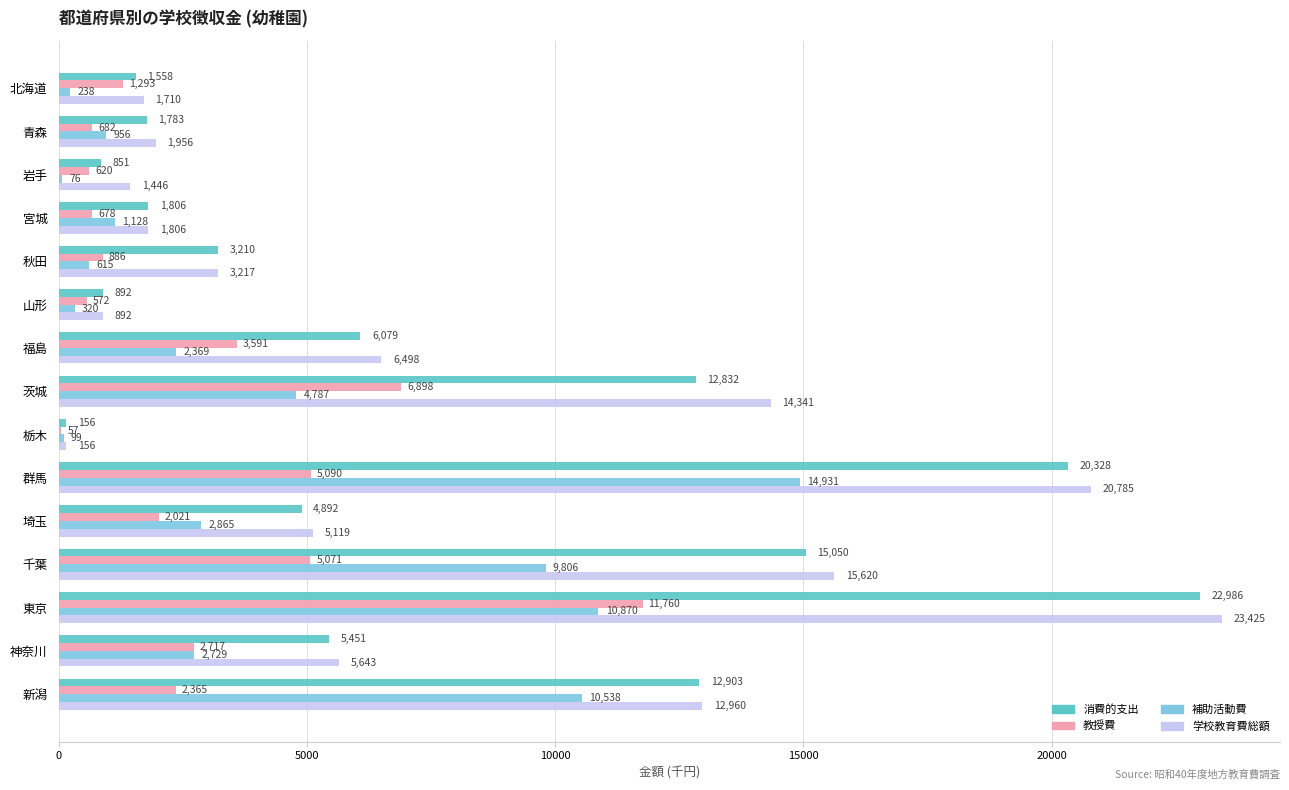

At which label does 教授費 reach its peak?

東京